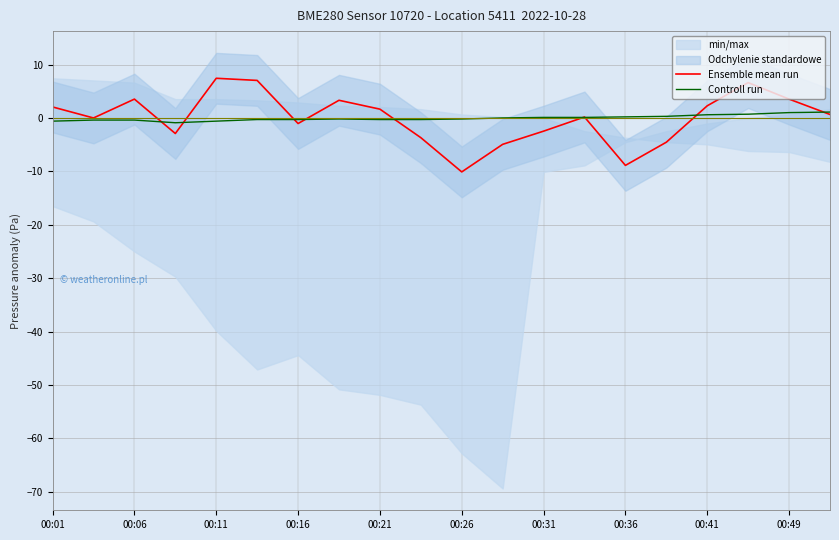

Which series has the largest total across all categories?

Controll run